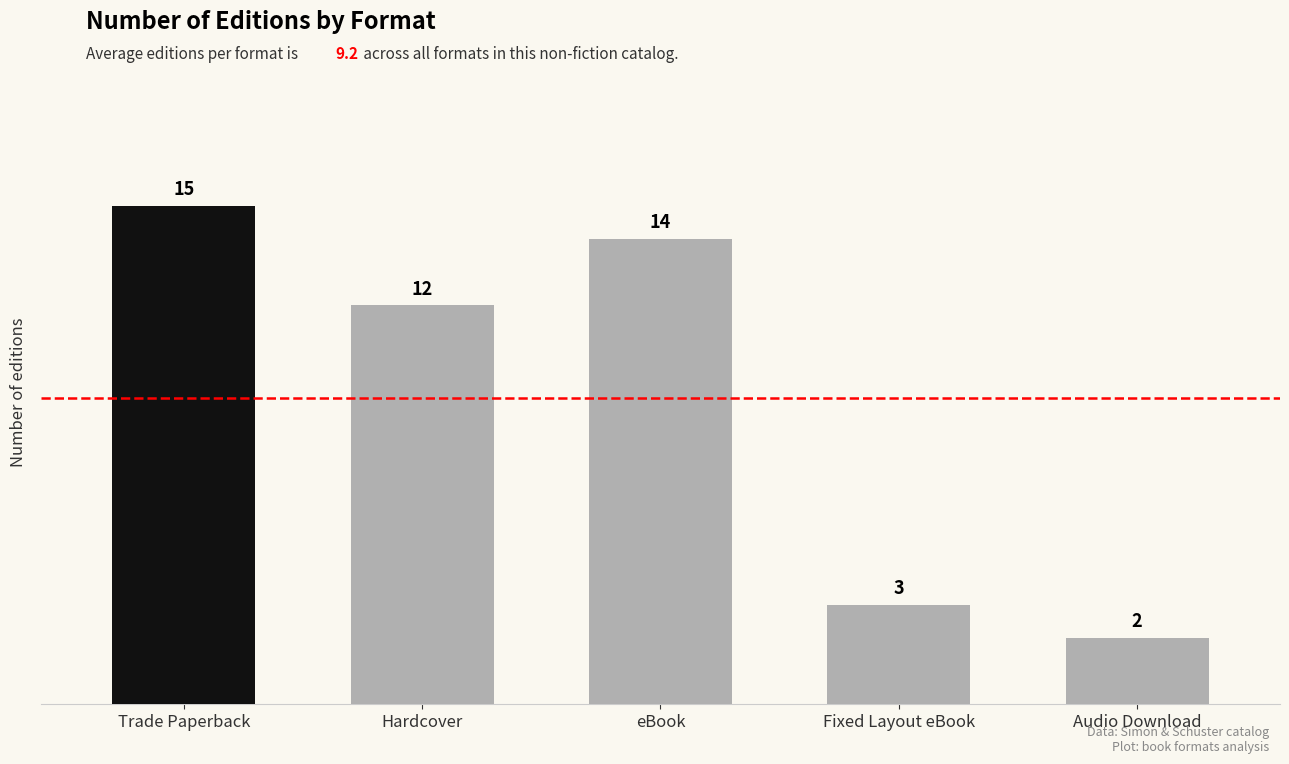

Where is the data nearest to the value 8?

Hardcover